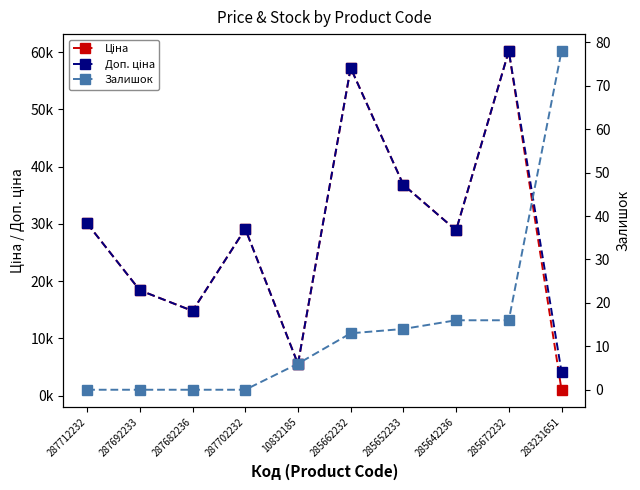

True or false: Доп. ціна has a value of 7954.3 at 287682236.

False